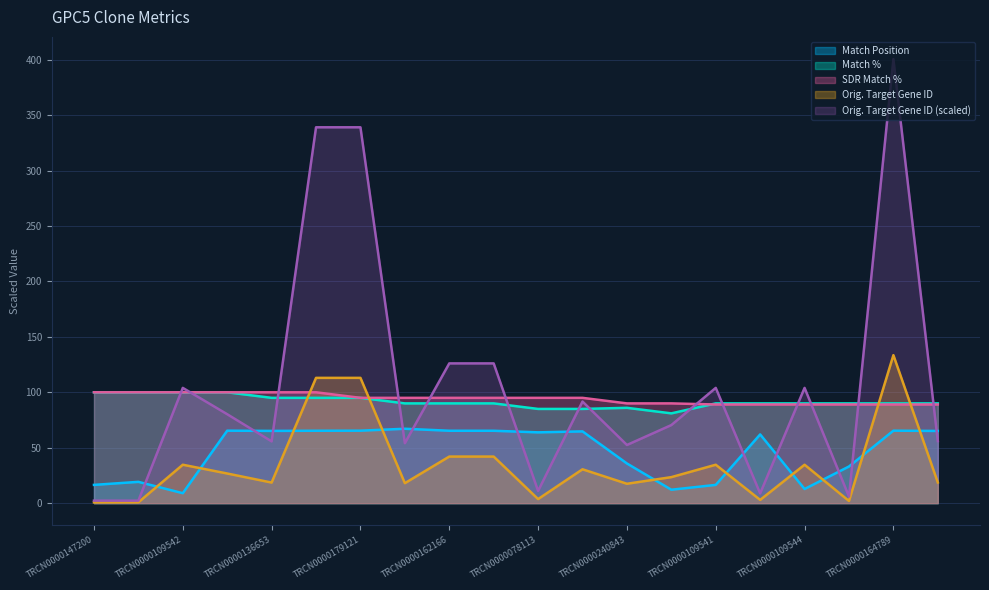

What is the difference between the maximum and minimum values in the SDR Match % series?

11.0